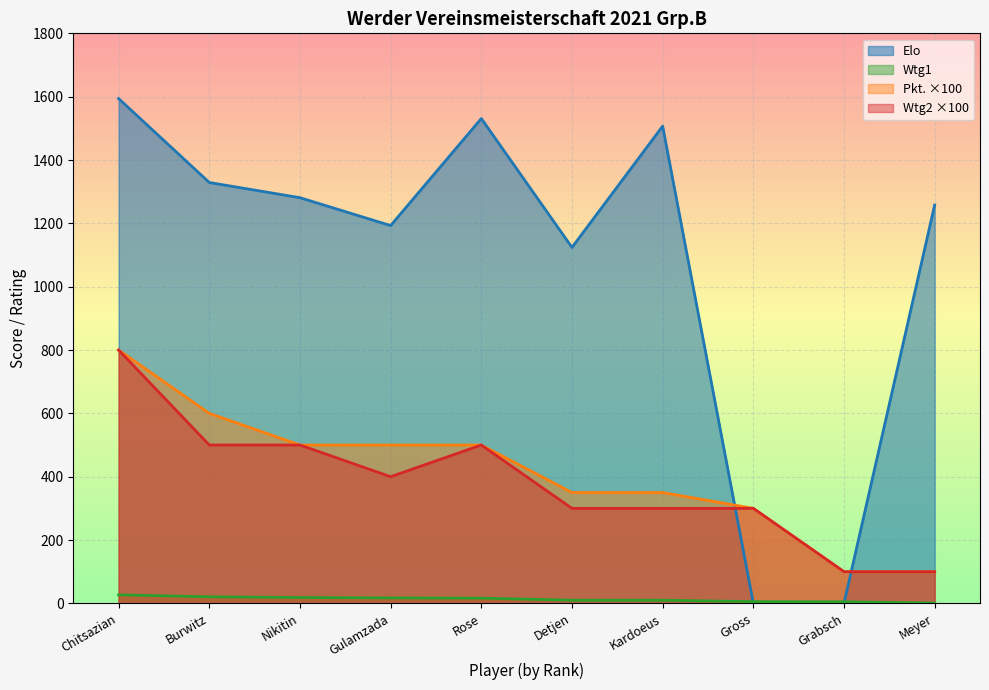

Is it true that Elo equals 1281.0 at Nikitin?

True